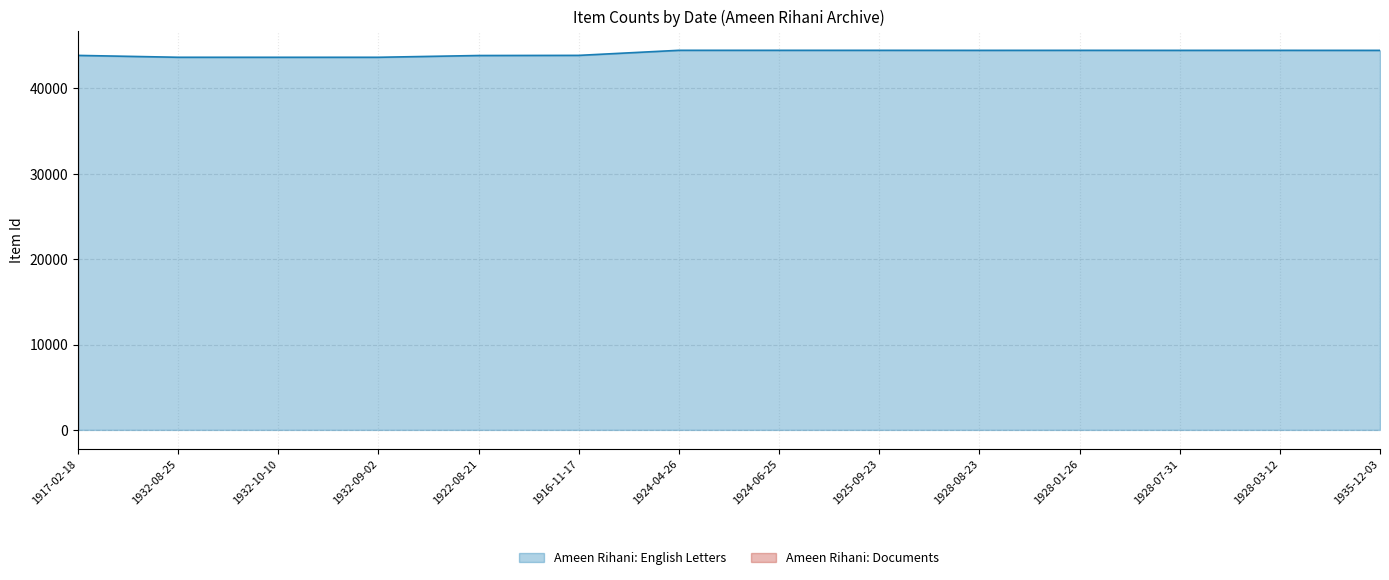

Approximately how many times larger is the value at 1932-09-02 compared to 1922-08-21?

1.0